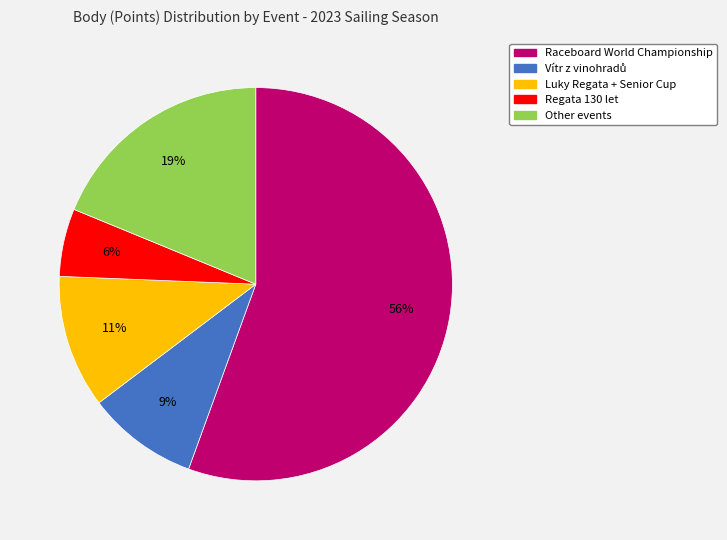

To the nearest percent, what is the average slice percentage?

20%